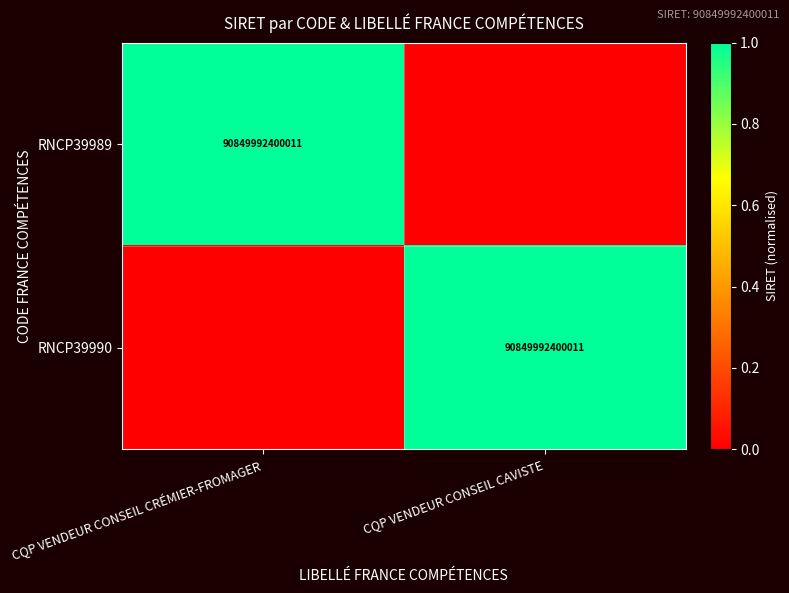

At how many categories does at least one series exceed 0?

2